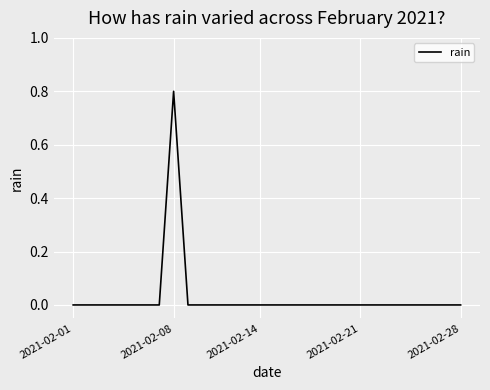

What is the difference between the maximum and minimum values?

0.8